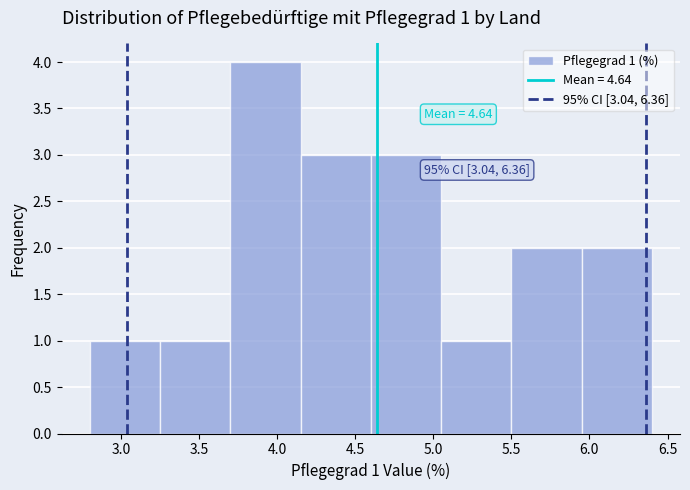

Over which range of the x-axis is the bar tallest?

3.70 to 4.15